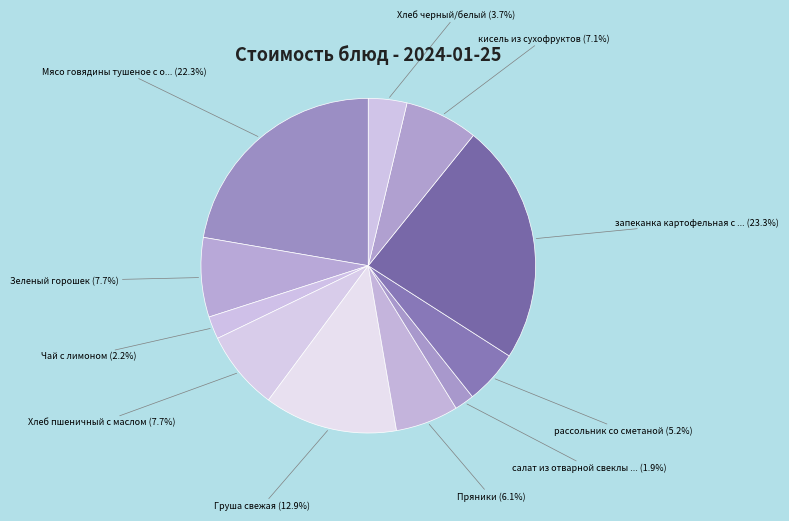

Count the number of slices in the pie.

11